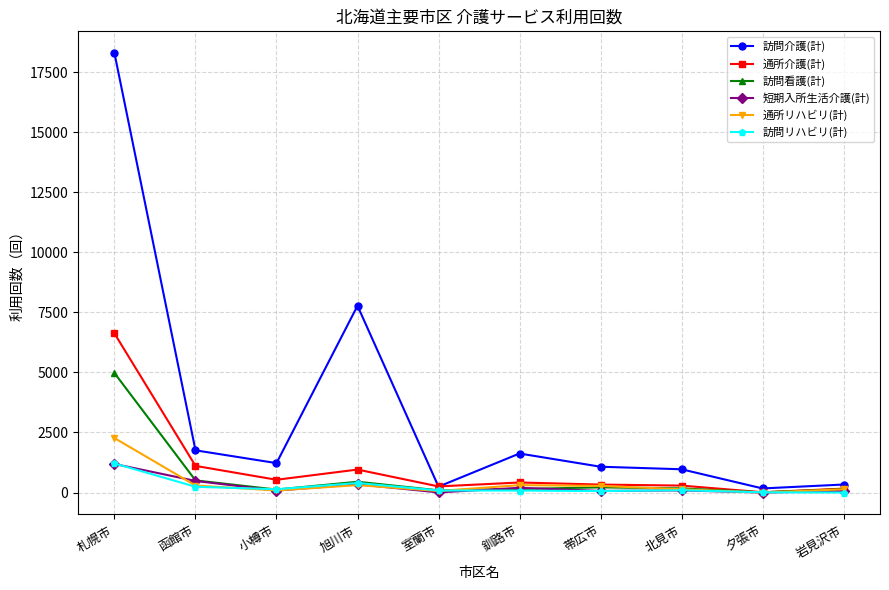

What is the spread (max minus min) of values at 夕張市?

169